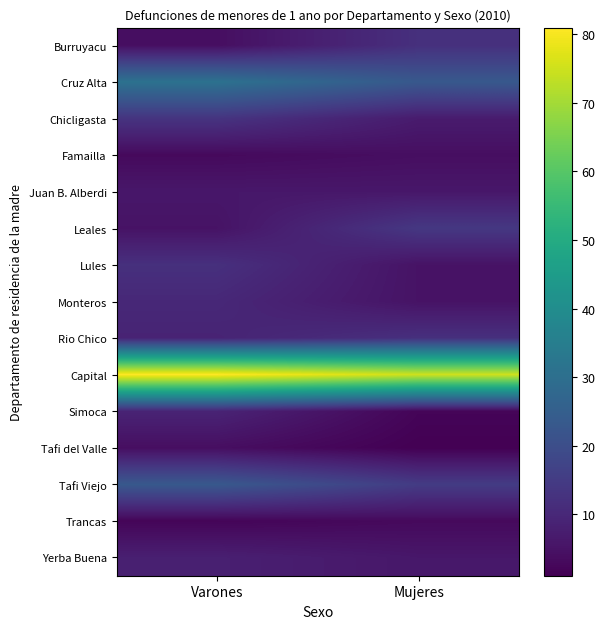

Reading left to right, extract all data points from this chart.

Burruyacu: Varones=4	Mujeres=12
Cruz Alta: Varones=31	Mujeres=23
Chicligasta: Varones=13	Mujeres=7
Famailla: Varones=3	Mujeres=4
Juan B. Alberdi: Varones=6	Mujeres=6
Leales: Varones=5	Mujeres=14
Lules: Varones=12	Mujeres=5
Monteros: Varones=10	Mujeres=5
Rio Chico: Varones=9	Mujeres=12
Capital: Varones=81	Mujeres=75
Simoca: Varones=9	Mujeres=2
Tafi del Valle: Varones=4	Mujeres=1
Tafi Viejo: Varones=23	Mujeres=15
Trancas: Varones=2	Mujeres=3
Yerba Buena: Varones=8	Mujeres=6